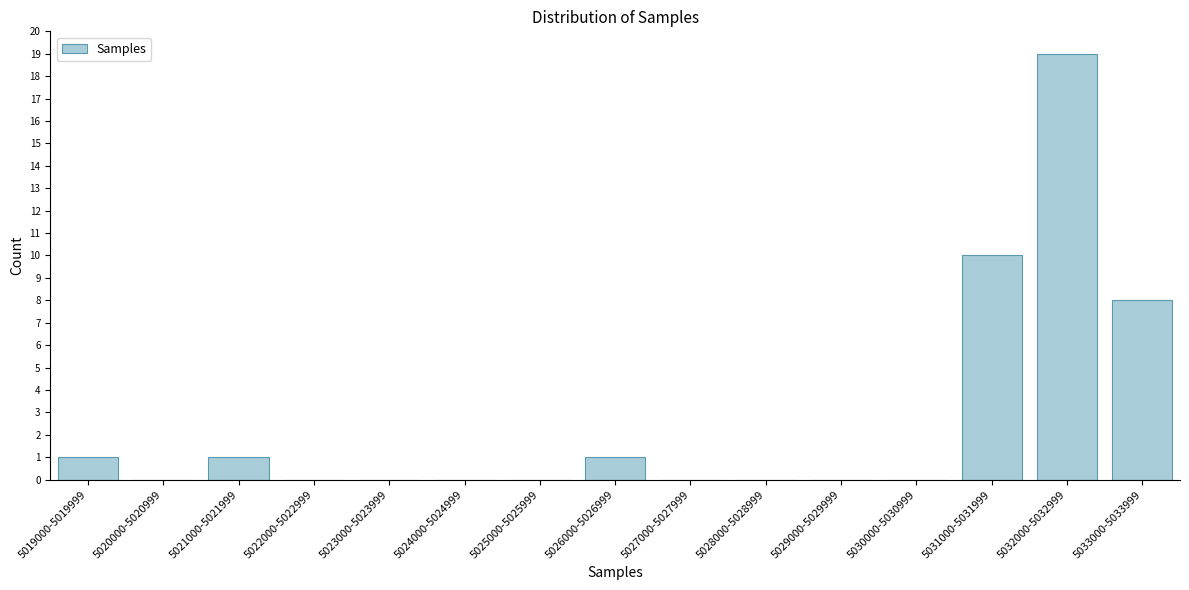

Reading left to right, what are all the values shown in this chart?

5019000-5019999=1	5020000-5020999=0	5021000-5021999=1	5022000-5022999=0	5023000-5023999=0	5024000-5024999=0	5025000-5025999=0	5026000-5026999=1	5027000-5027999=0	5028000-5028999=0	5029000-5029999=0	5030000-5030999=0	5031000-5031999=10	5032000-5032999=19	5033000-5033999=8